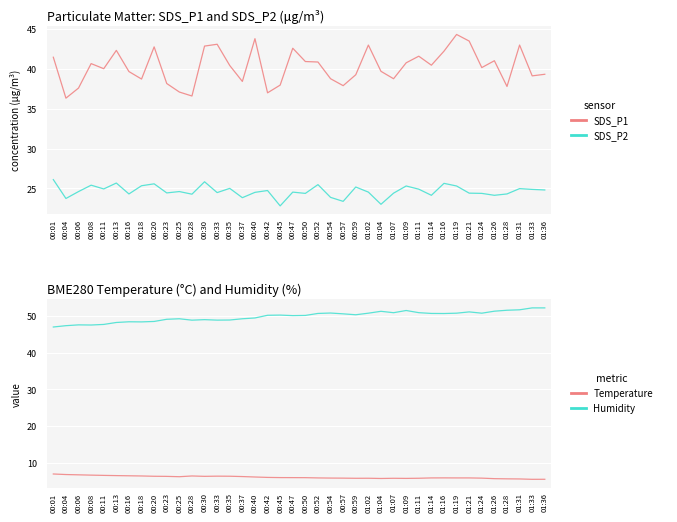

What is the difference between the maximum and minimum values in the SDS_P2 series?

3.3